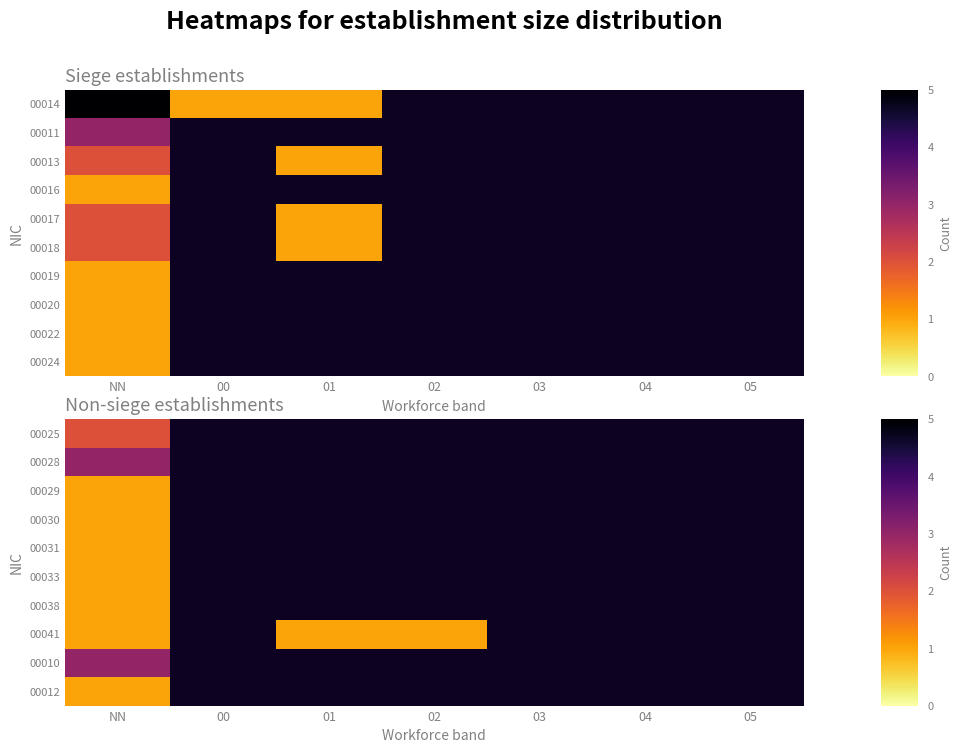

Rank the series at 03 from lowest to highest value.

00025, 00028, 00029, 00030, 00031, 00033, 00038, 00041, 00010, 00012